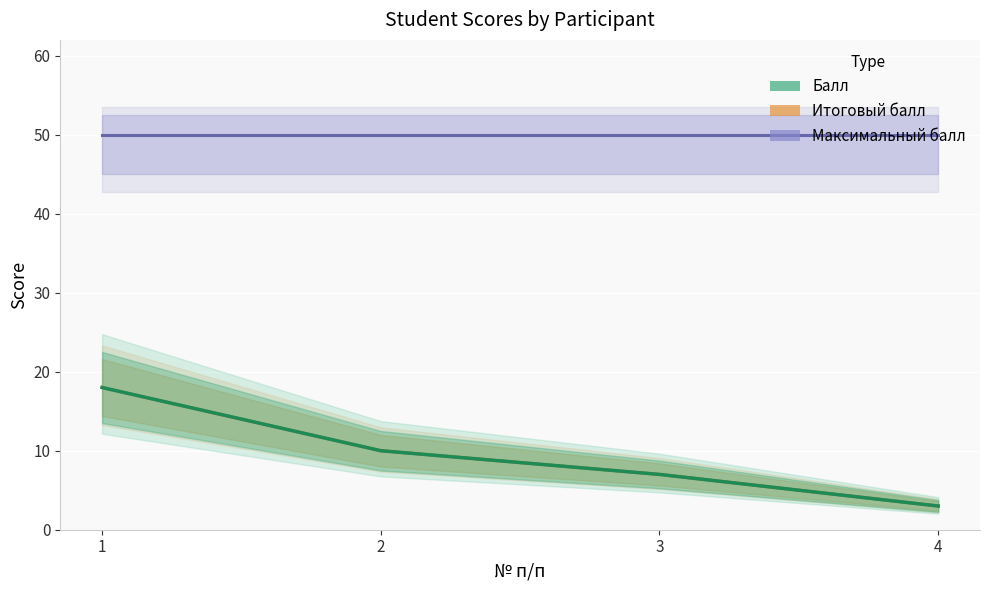

Between 4 and 3, which is larger?

4